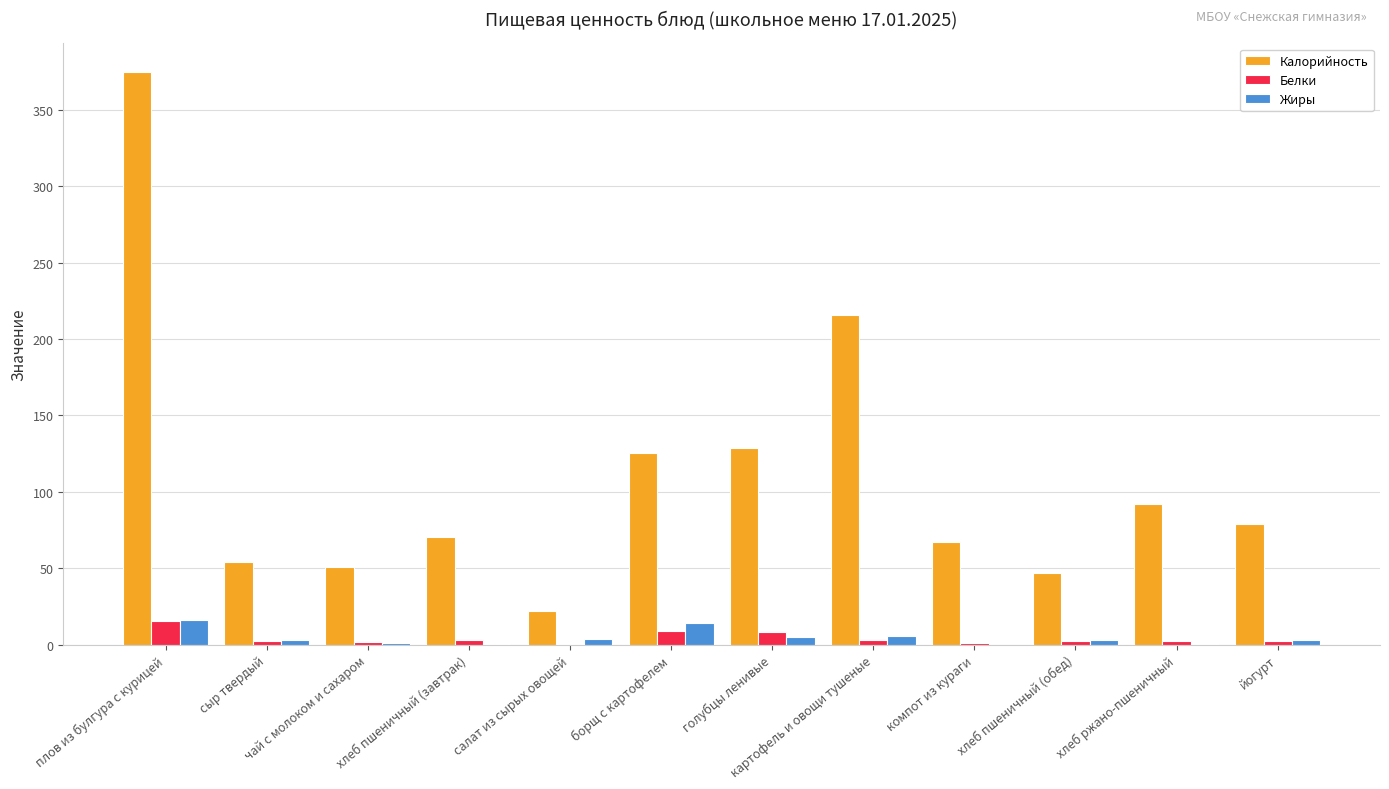

At which category is the sum across all series the highest?

плов из булгура с курицей